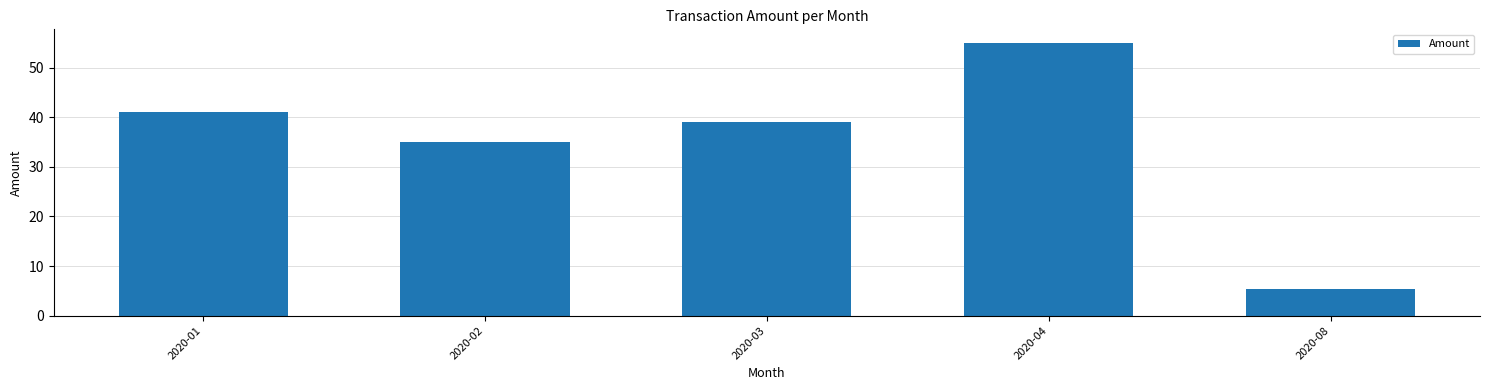

What is the average value?

35.1